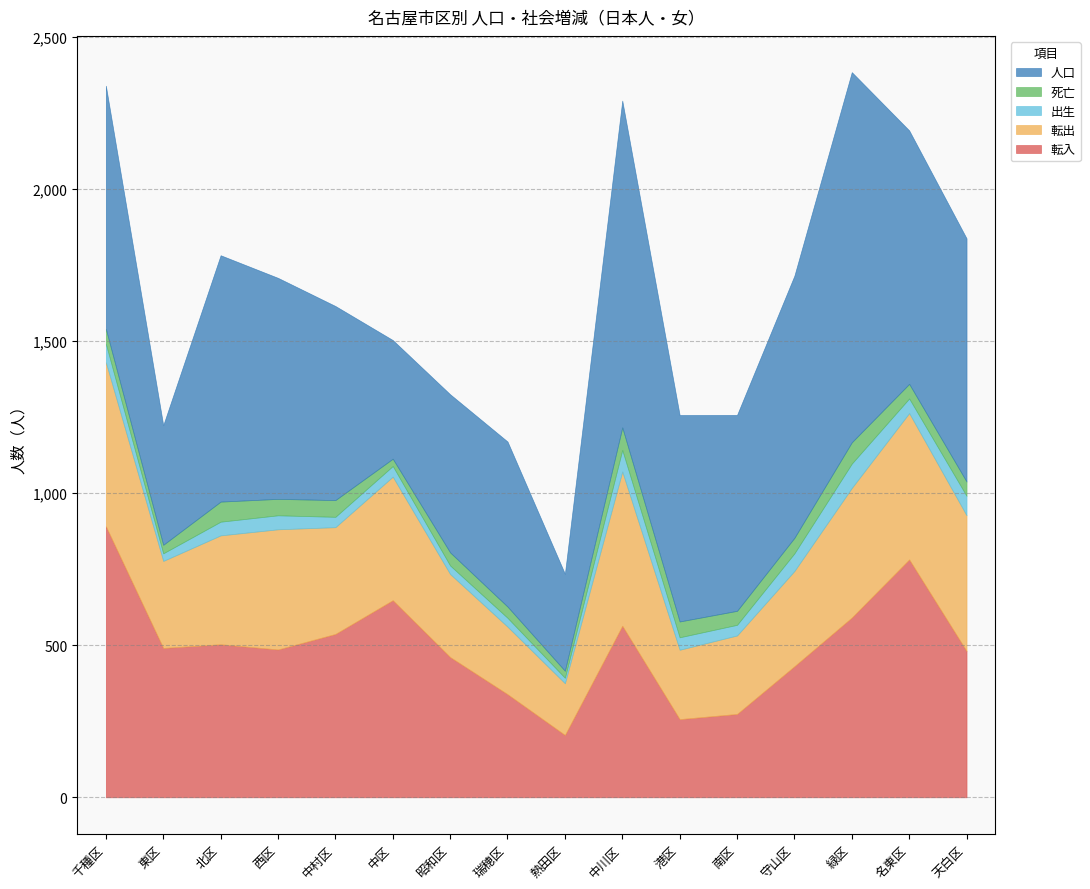

How many lines are shown in the chart?

5